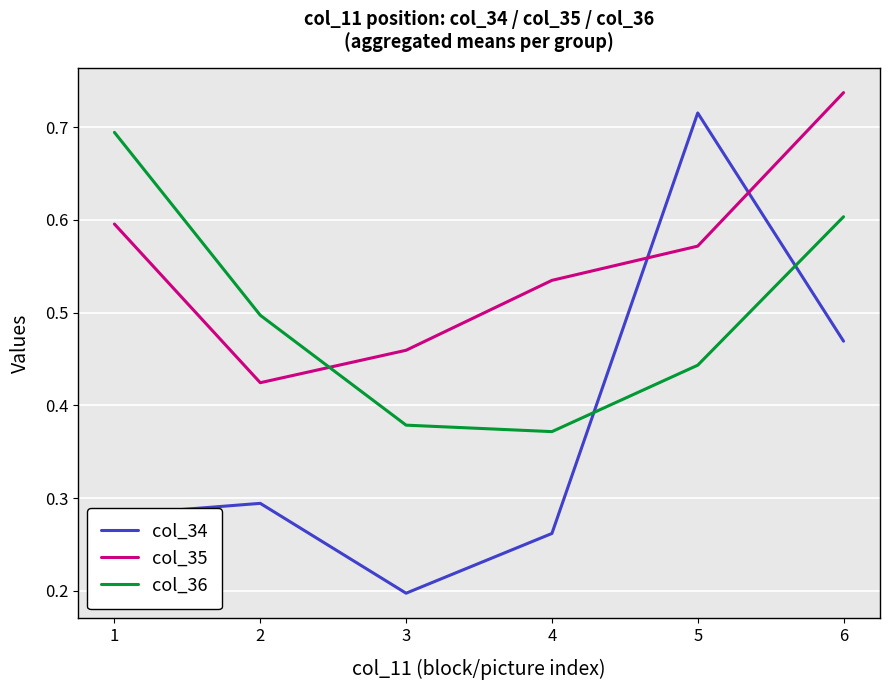

After their last crossing, which series has the higher values: col_34 or col_35?

col_35